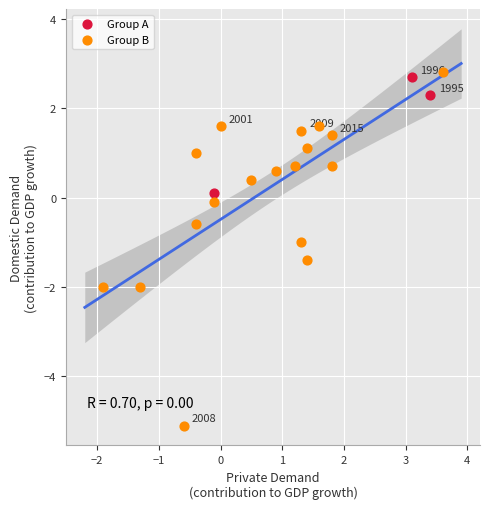

Which series has the largest Y range (max minus min)?

Group B